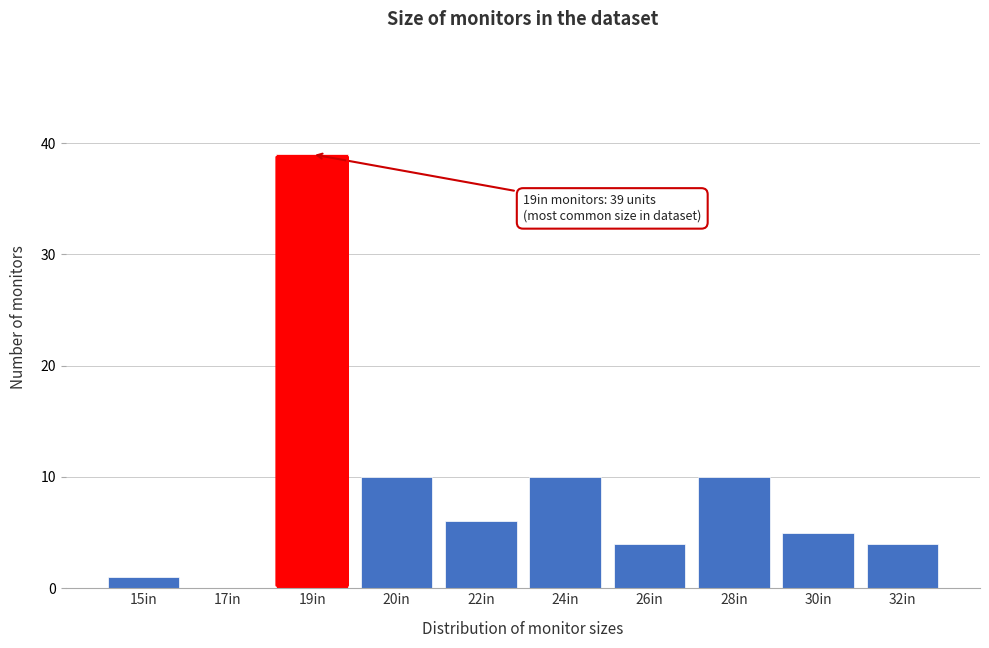

Reading right to left, list all the values displayed in this chart.

32in=4	30in=5	28in=10	26in=4	24in=10	22in=6	20in=10	19in=39	17in=0	15in=1